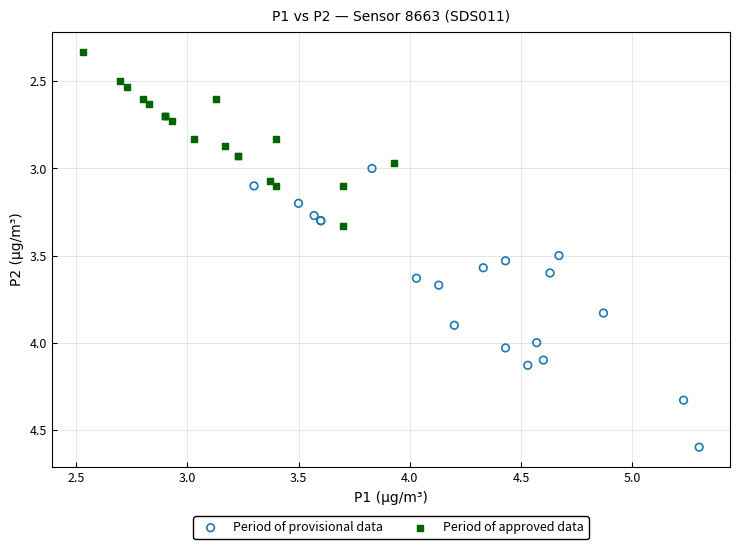

Which series has the largest Y range (max minus min)?

Period of provisional data